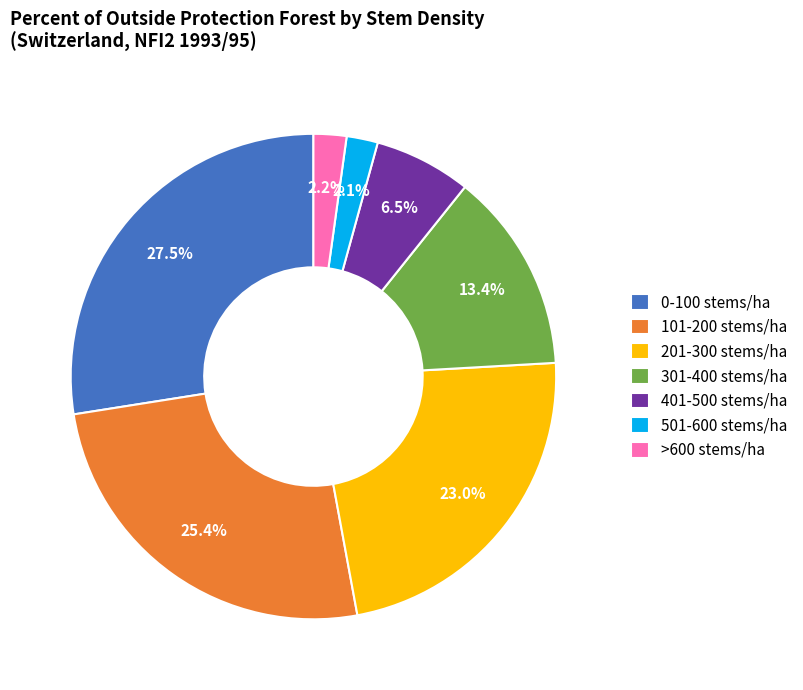

Count the number of slices in the pie.

7